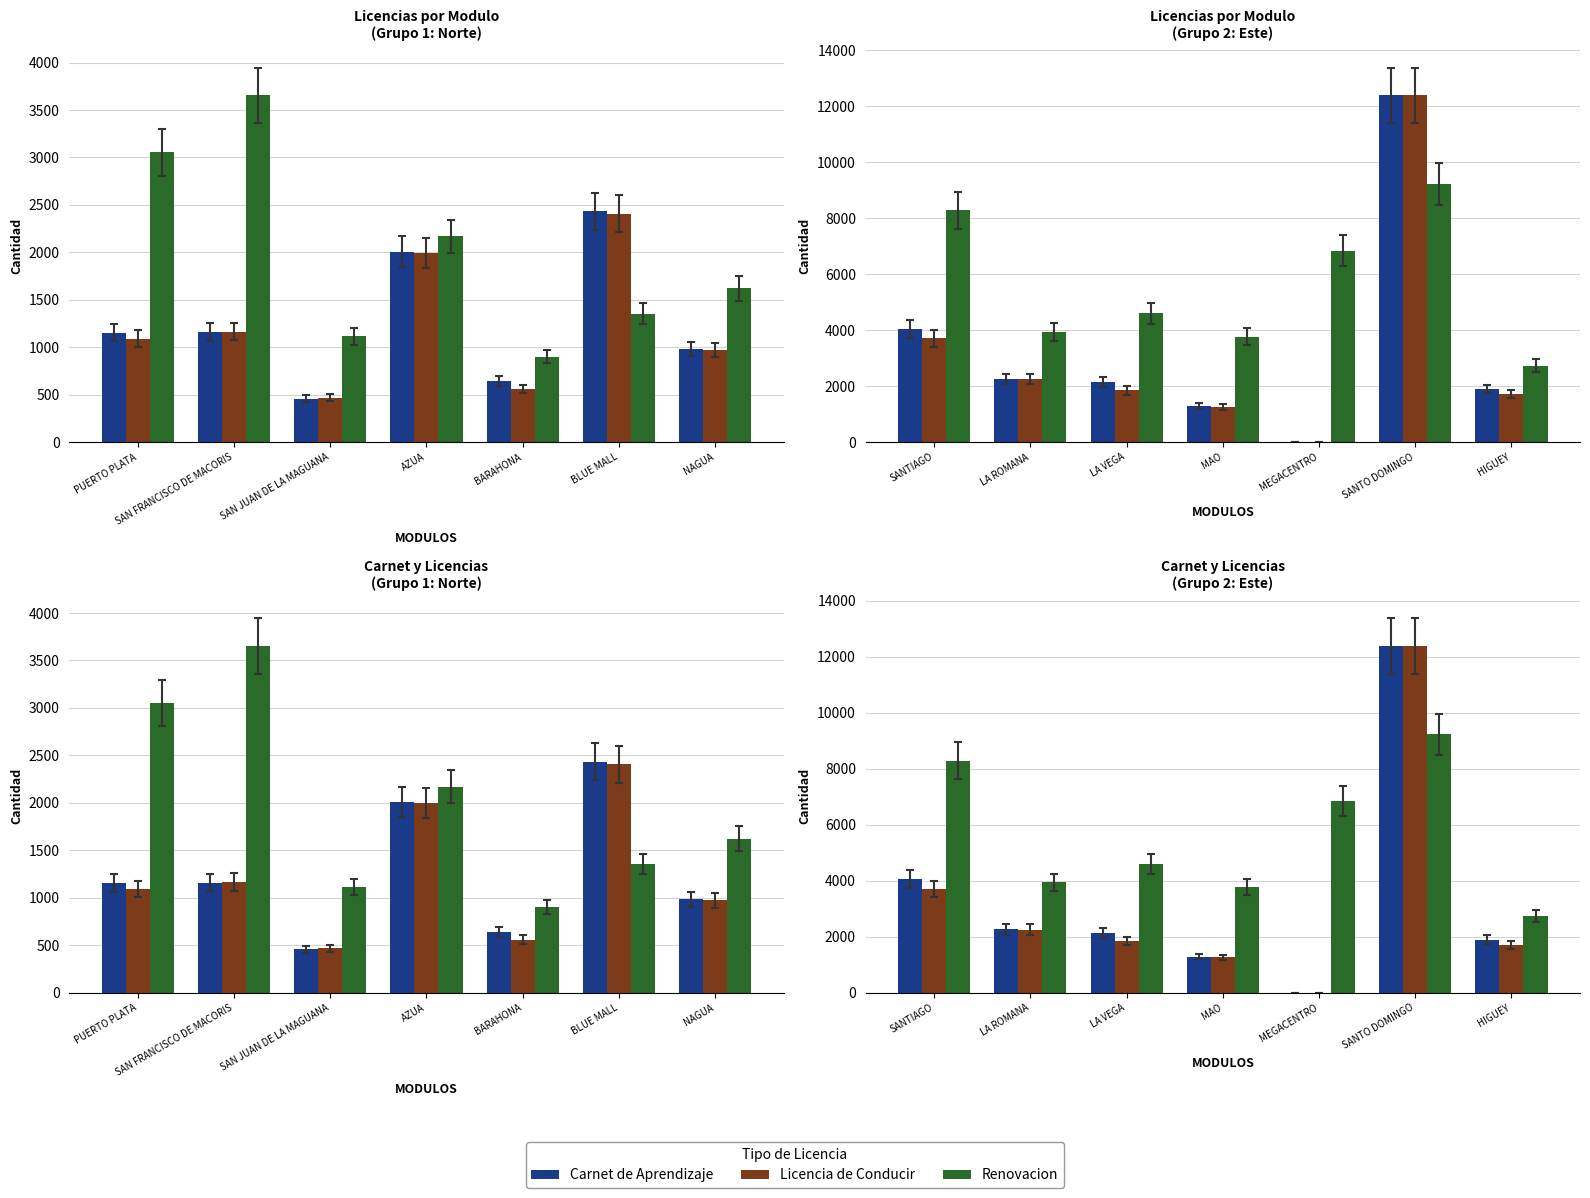

Between LA ROMANA and MEGACENTRO, which is larger?

LA ROMANA